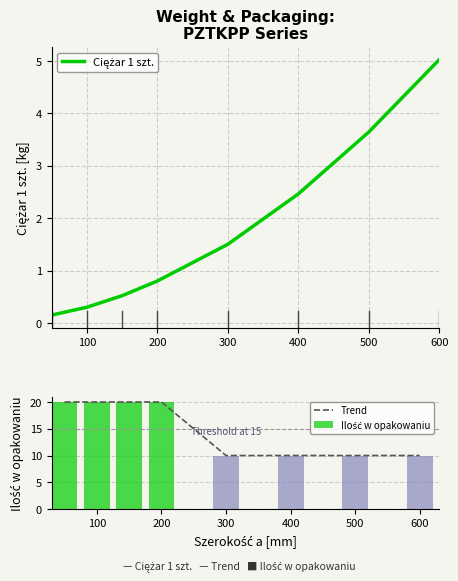

The value of Trend at 400 is 10. True or false?

True